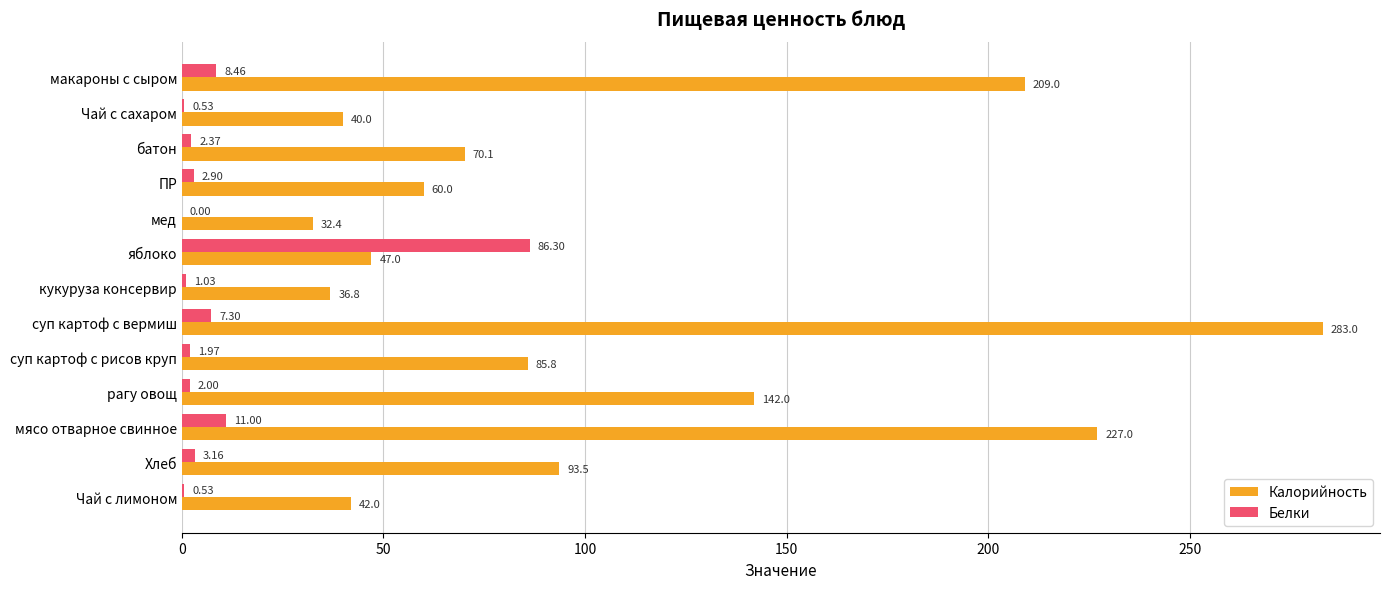

Which series changed the most between мед and Чай с лимоном?

Калорийность